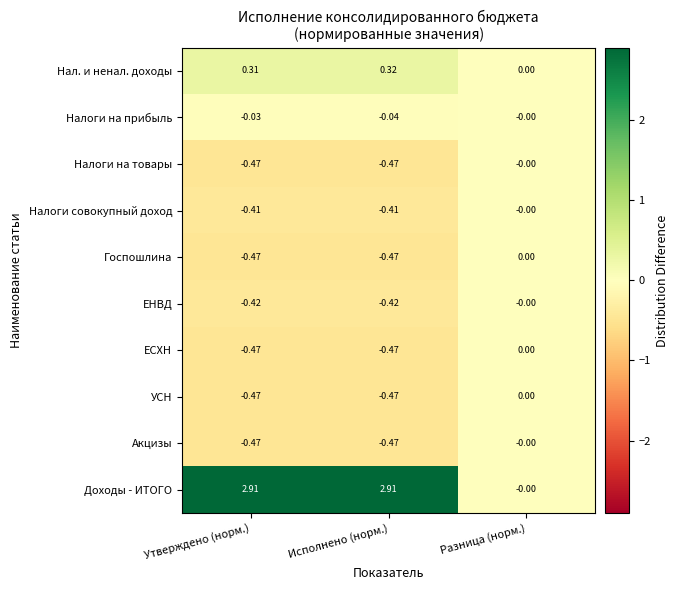

At which label does Нал. и ненал. доходы reach its minimum?

Разница (норм.)